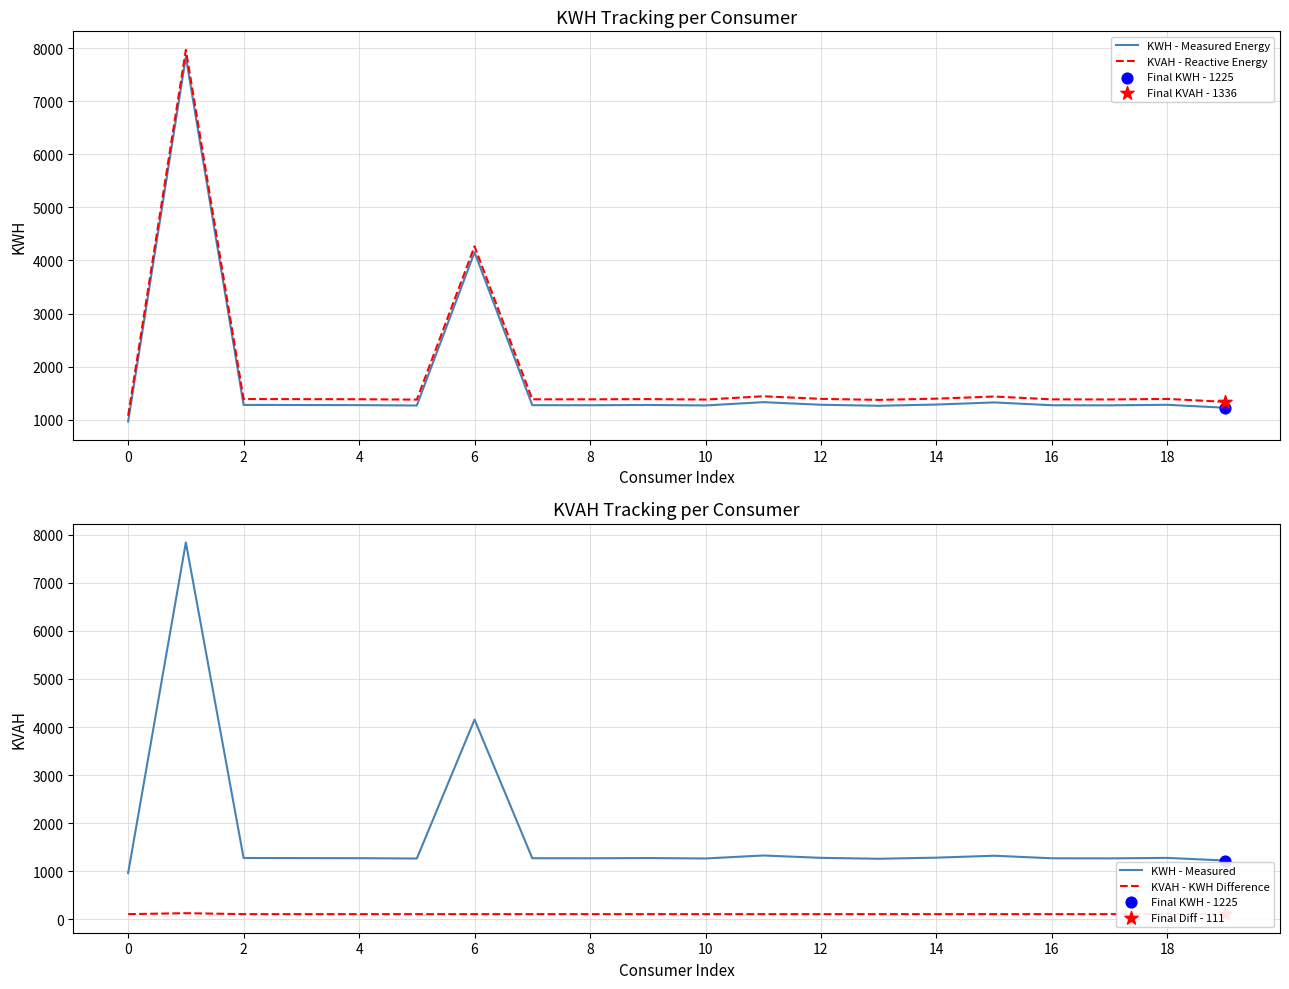

Which series has the largest total across all categories?

KVAH - Reactive Energy